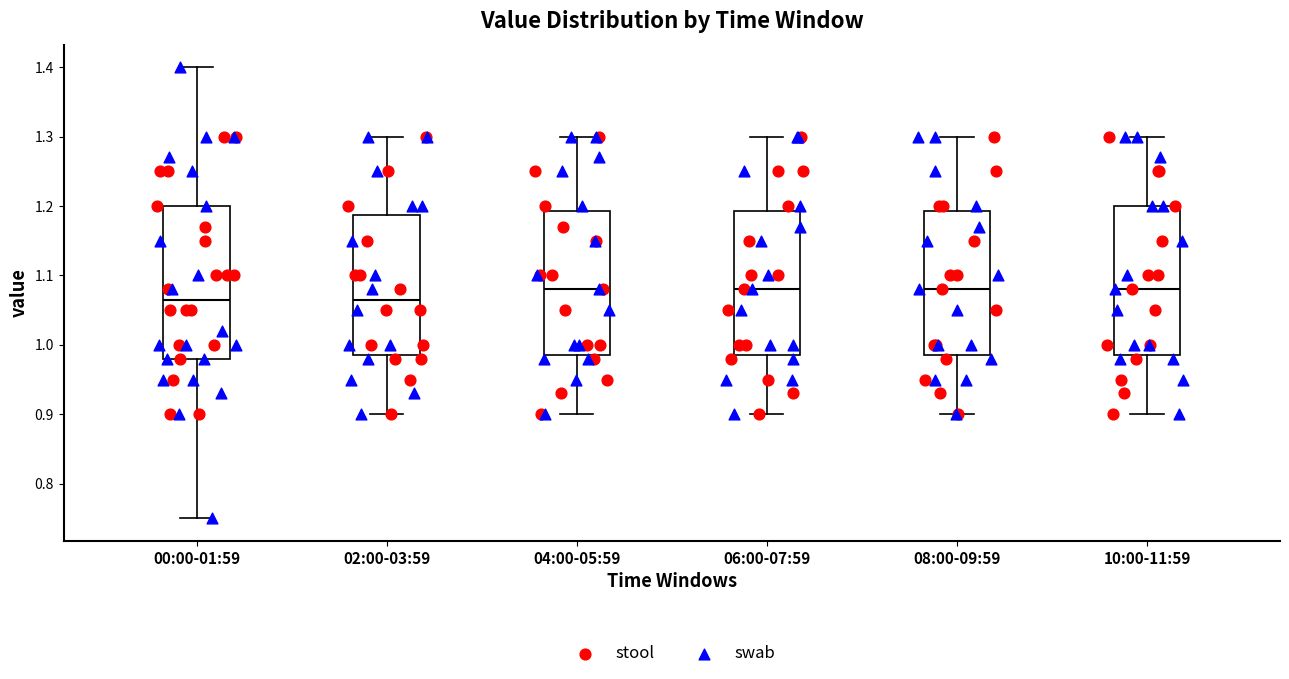

Reading left to right, transcribe this box plot: for each box, give where its median line is, the range the box spans, and where its two whiskers end, as read against the y-axis. The values are not printed on the chart, so give them approximately, as read against the axis.

00:00-01:59: median 1.07, box 0.98 to 1.20, whiskers 0.75 to 1.40
02:00-03:59: median 1.07, box 0.99 to 1.19, whiskers 0.90 to 1.30
04:00-05:59: median 1.08, box 0.99 to 1.19, whiskers 0.90 to 1.30
06:00-07:59: median 1.08, box 0.99 to 1.19, whiskers 0.90 to 1.30
08:00-09:59: median 1.08, box 0.99 to 1.19, whiskers 0.90 to 1.30
10:00-11:59: median 1.08, box 0.99 to 1.20, whiskers 0.90 to 1.30